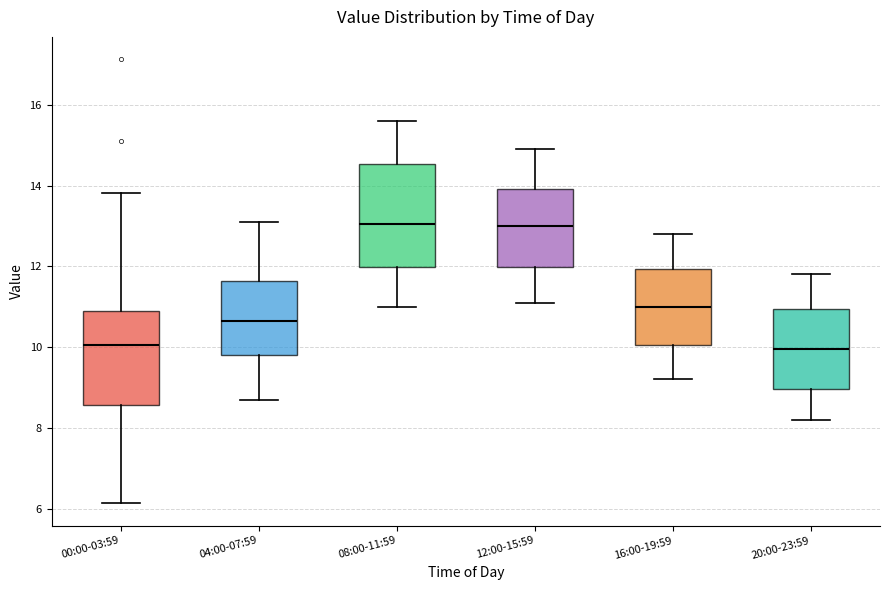

Which box is the tallest, from its lower edge to its upper edge?

08:00-11:59